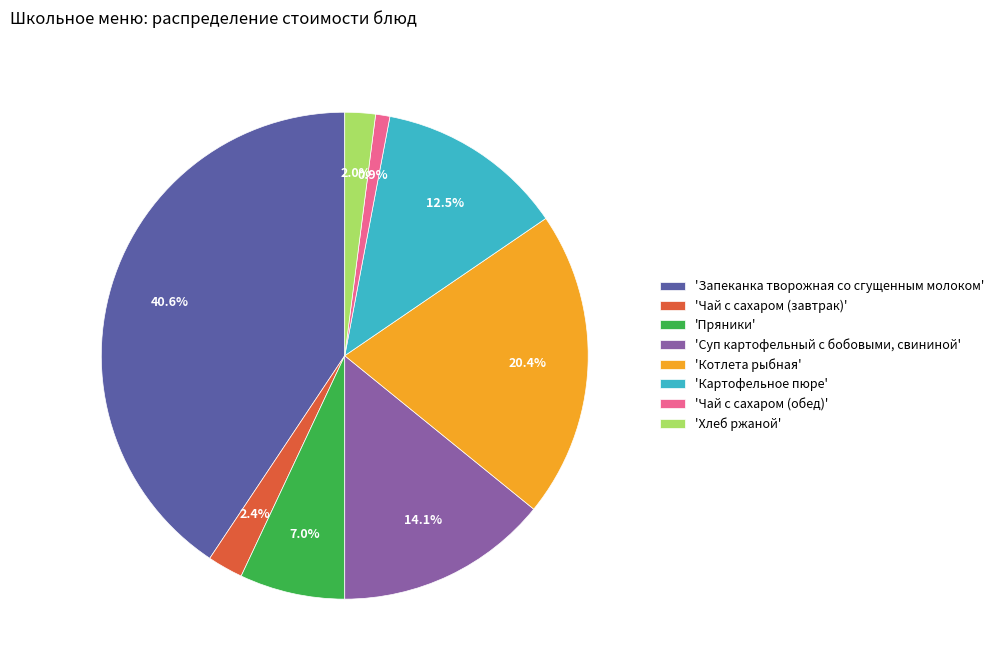

Which slice is the largest?

'Запеканка творожная со сгущенным молоком'